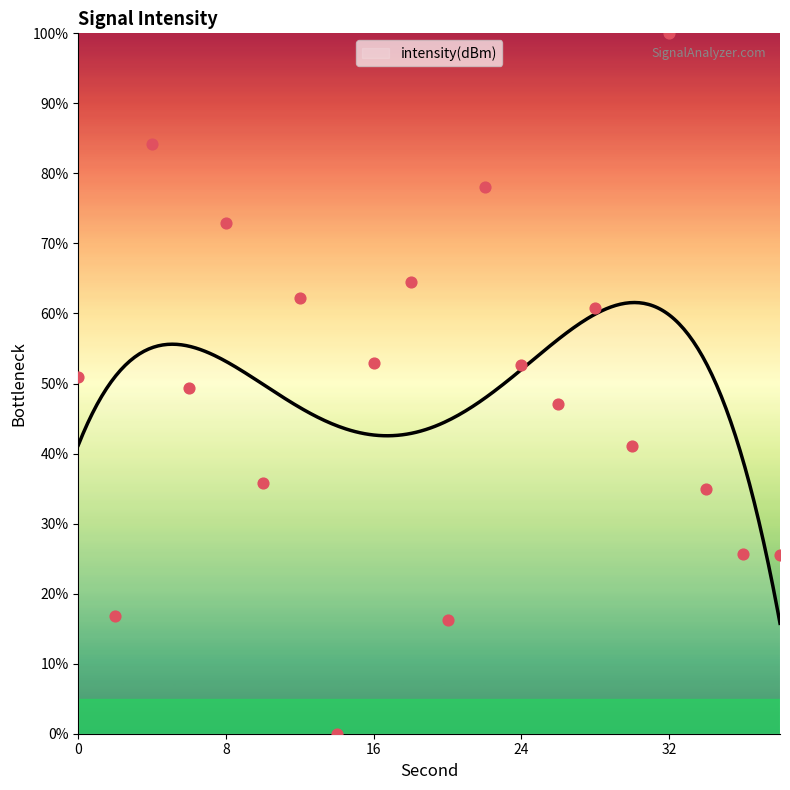

What is the change in value from 8 to 34?

-38.0